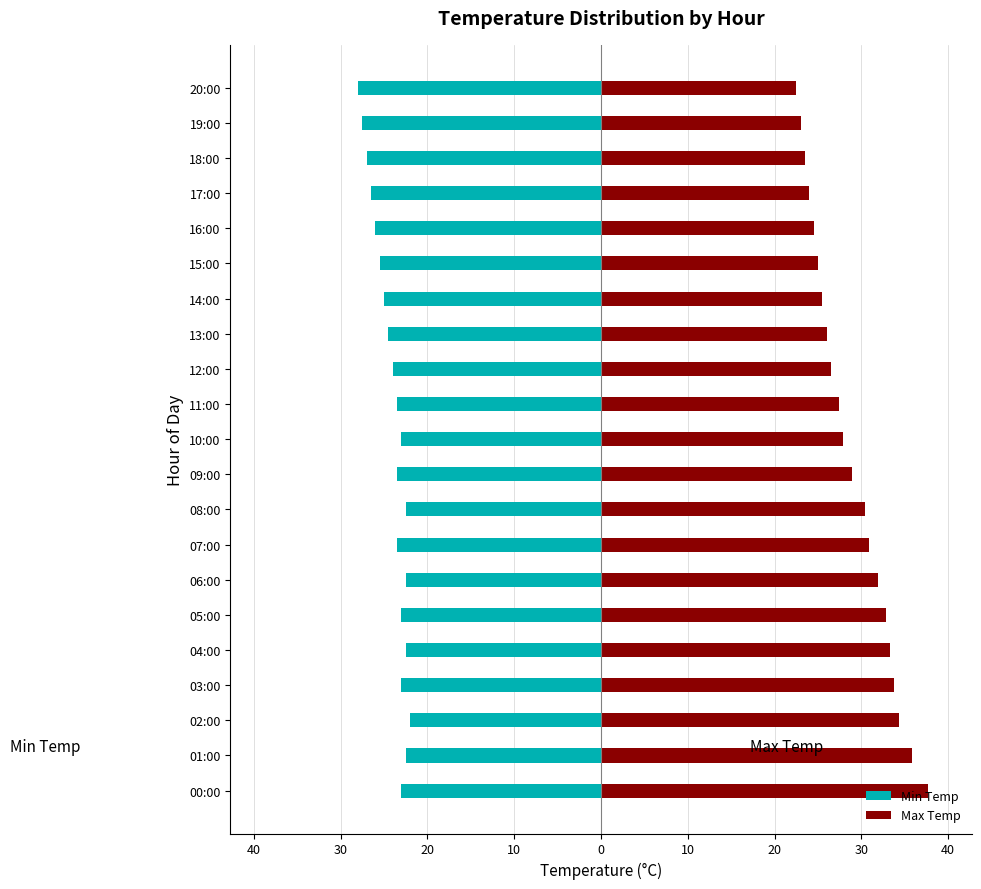

What is the label of the 17th bar from the left?

16:00